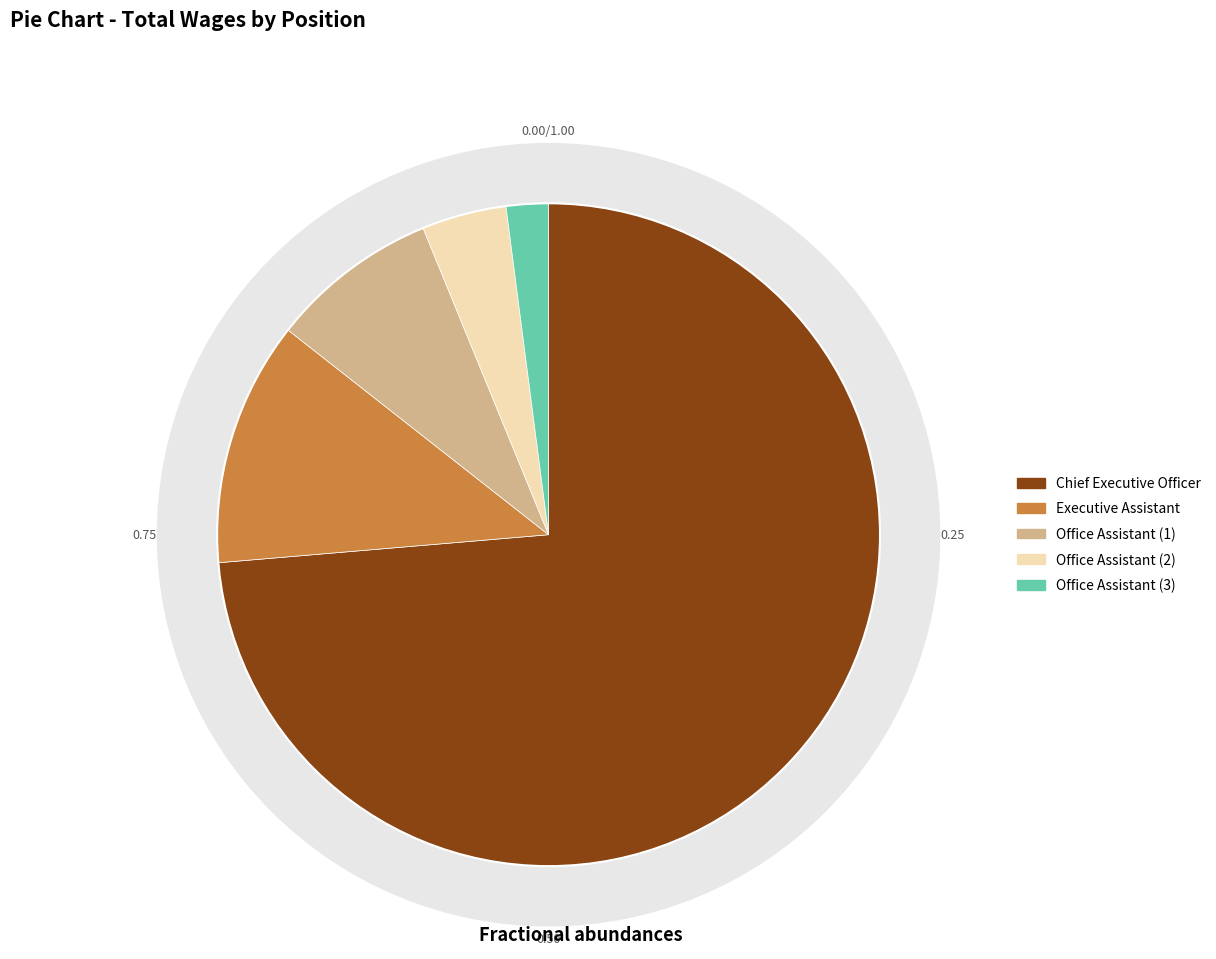

Is it true that Office Assistant (46296) is 1% of the pie?

False